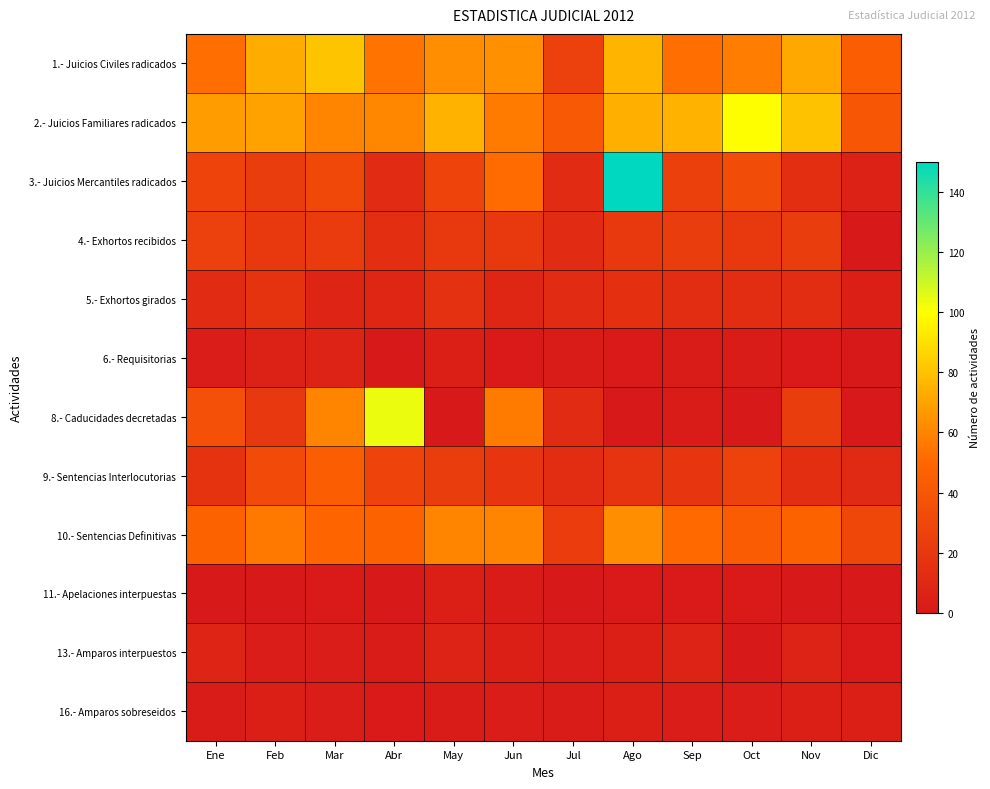

Which series has the largest total across all categories?

2.- Juicios Familiares radicados